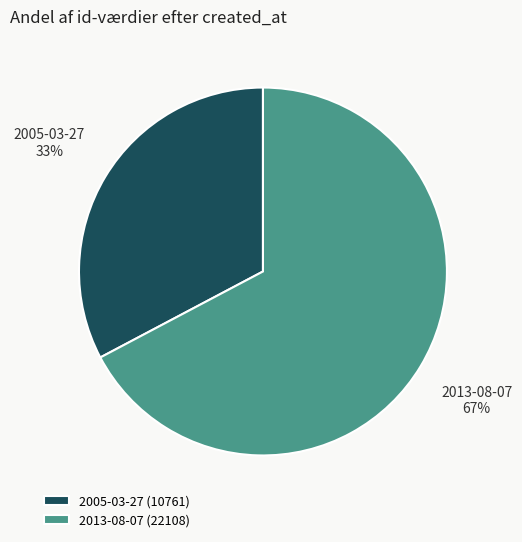

What percentage is the 2005-03-27 slice, to the nearest percent?

33%